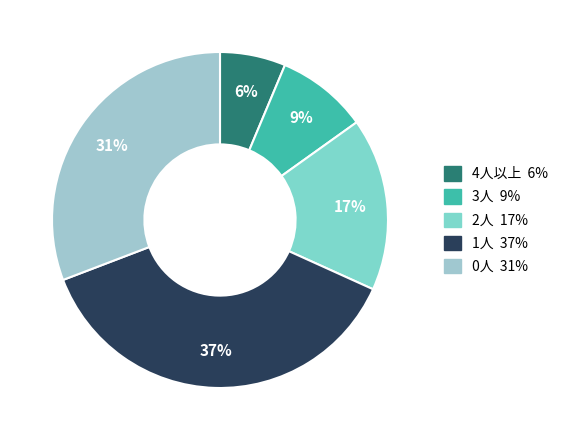

To the nearest percent, what portion does 0人 represent?

31%